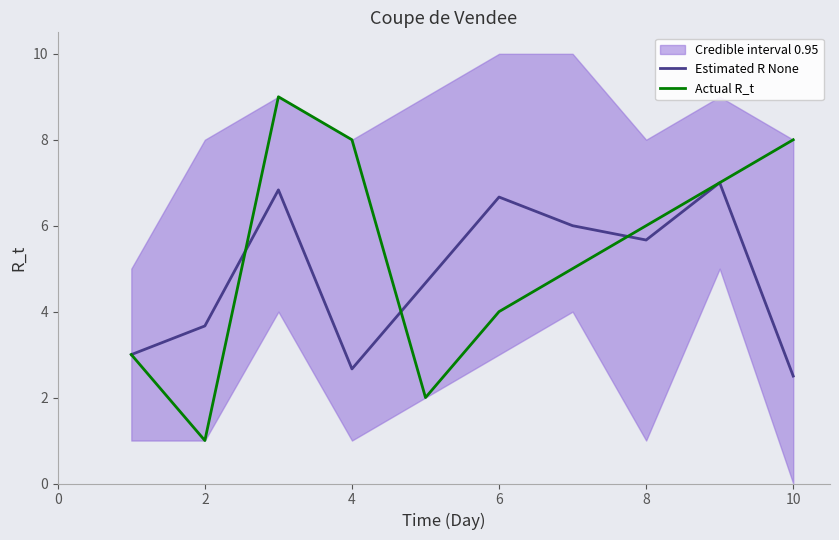

How many Actual R_t values are between 3 and 8?

7